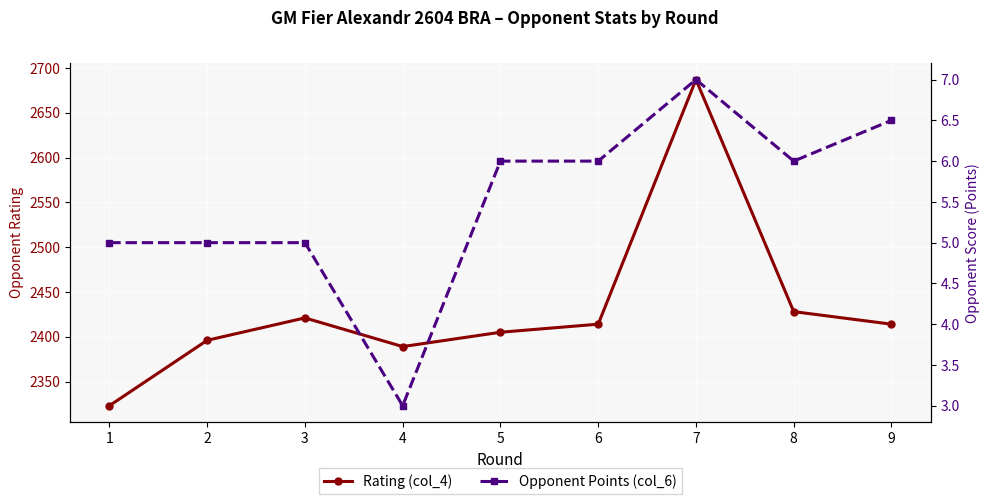

The Opponent Points (col_6) series shows 6.0 at 6. True or false?

True